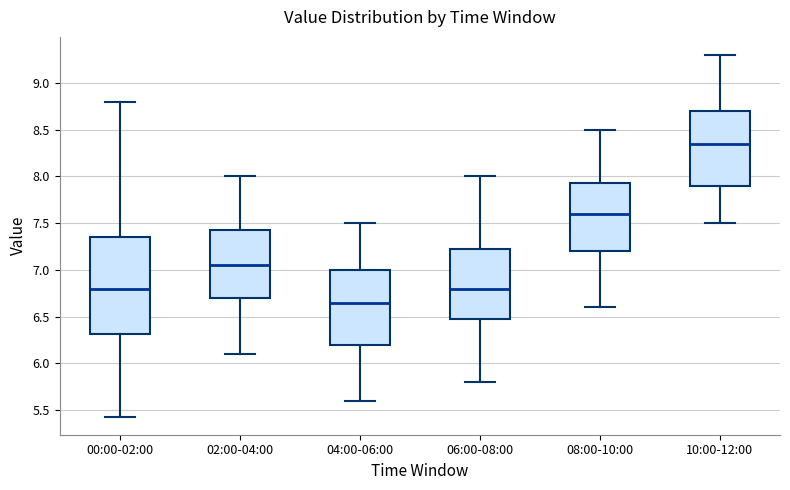

Reading left to right, read every box against the y-axis: the position of its median line, the range the box covers, and the ends of its whiskers. The values are not printed on the chart, so give them approximately, as read against the axis.

00:00-02:00: median 6.80, box 6.30 to 7.35, whiskers 5.45 to 8.80
02:00-04:00: median 7.05, box 6.70 to 7.45, whiskers 6.10 to 8.00
04:00-06:00: median 6.65, box 6.20 to 7.00, whiskers 5.60 to 7.50
06:00-08:00: median 6.80, box 6.50 to 7.25, whiskers 5.80 to 8.00
08:00-10:00: median 7.60, box 7.20 to 7.95, whiskers 6.60 to 8.50
10:00-12:00: median 8.35, box 7.90 to 8.70, whiskers 7.50 to 9.30